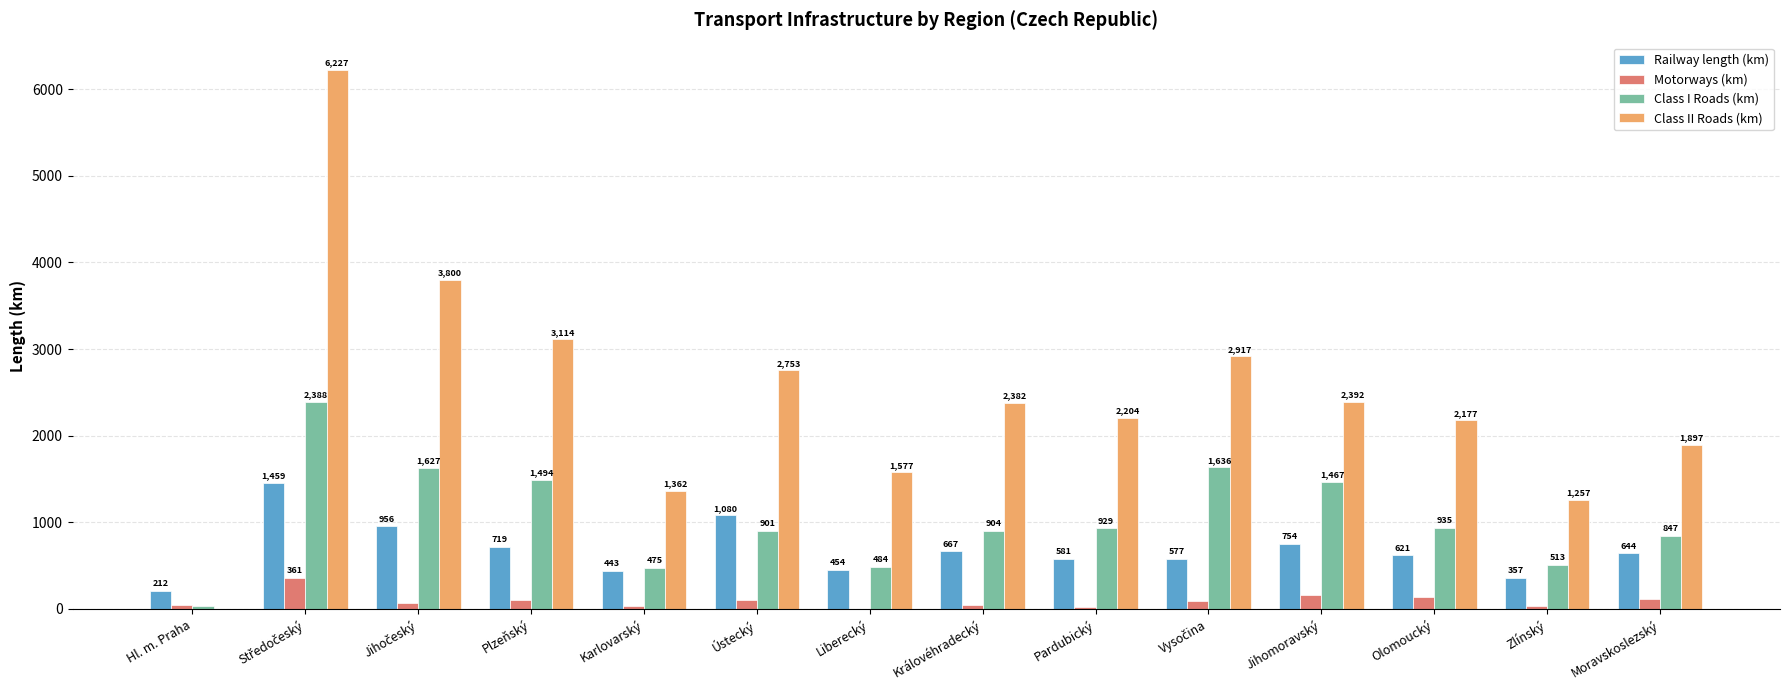

The Class II Roads (km) series shows 4333.7 at Plzeňský. True or false?

False